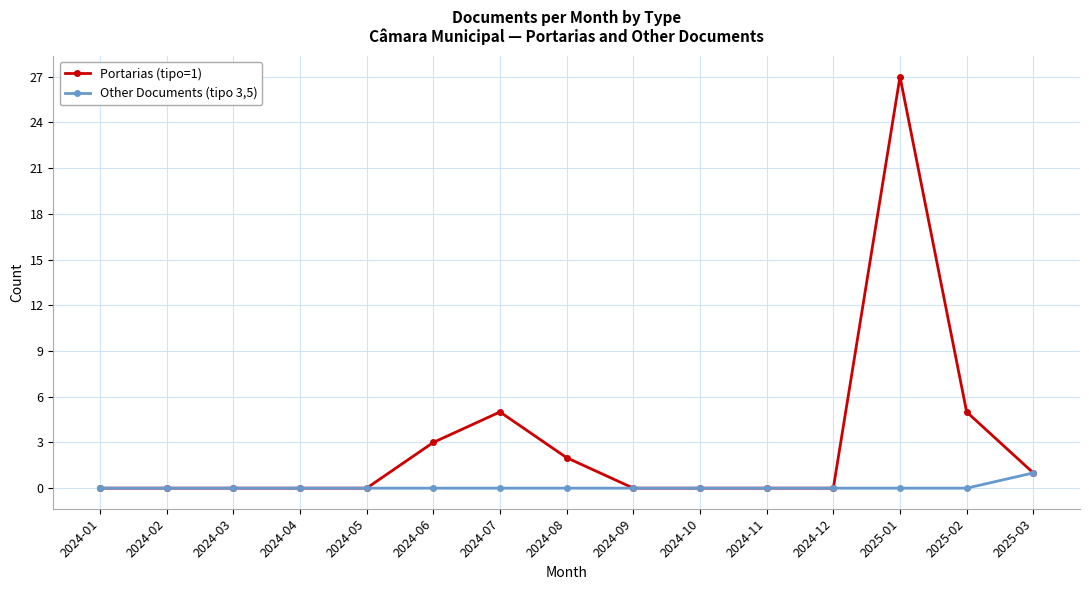

Is it true that Portarias (tipo=1) equals 3 at 2024-06?

True